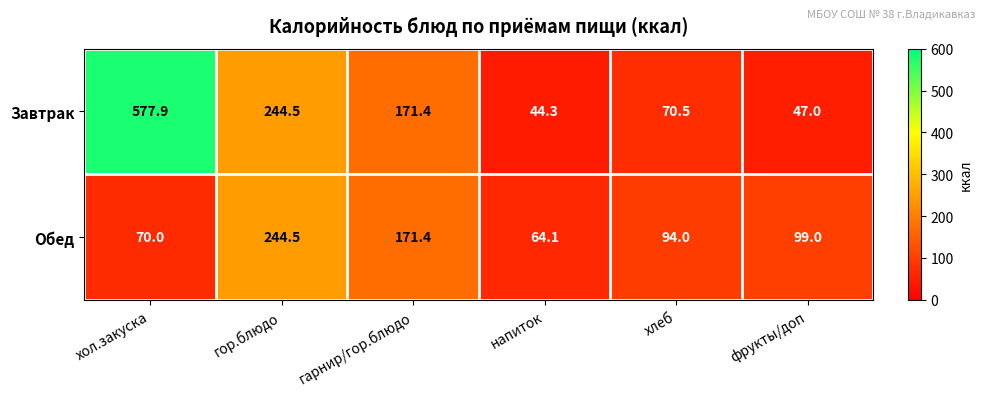

Count the number of categories in the chart.

6